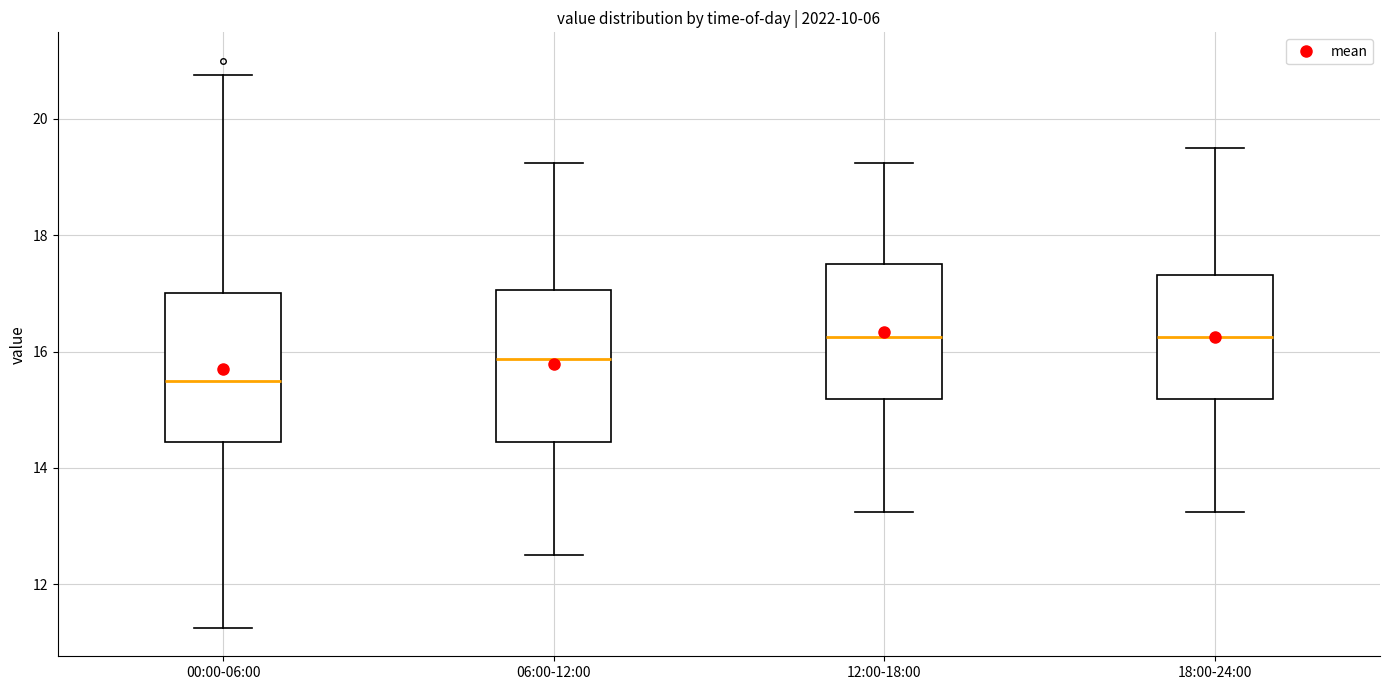

Reading left to right, transcribe this box plot: for each box, give where its median line is, the range the box spans, and where its two whiskers end, as read against the y-axis. The values are not printed on the chart, so give them approximately, as read against the axis.

00:00-06:00: median 15.6, box 14.4 to 17.0, whiskers 11.2 to 20.8
06:00-12:00: median 15.8, box 14.4 to 17.0, whiskers 12.6 to 19.2
12:00-18:00: median 16.2, box 15.2 to 17.6, whiskers 13.2 to 19.2
18:00-24:00: median 16.2, box 15.2 to 17.4, whiskers 13.2 to 19.6